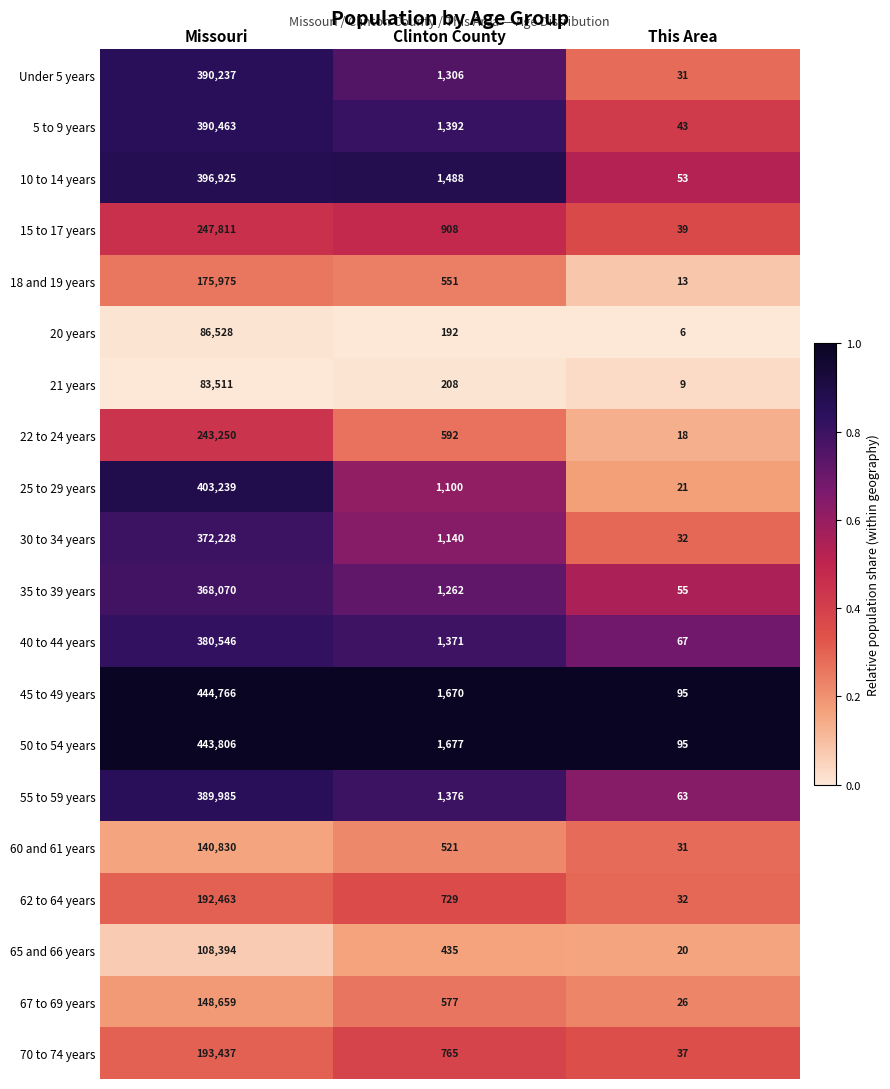

Where does the 35 to 39 years series first go above 1262?

Missouri